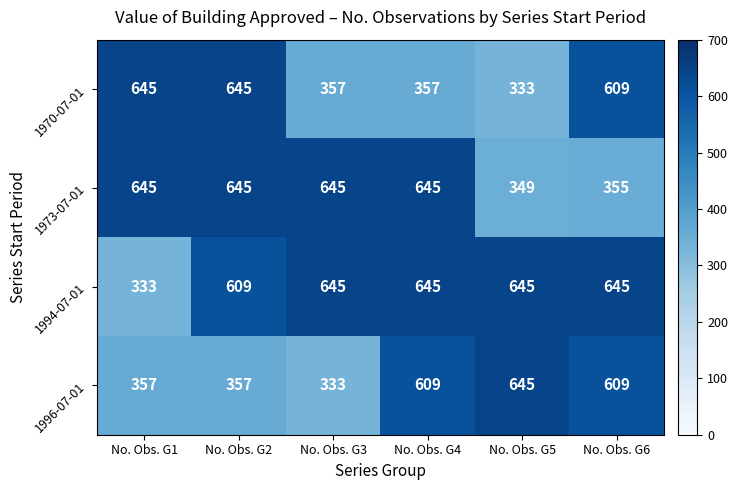

What is the approximate value of 1970-07-01 at No. Obs. G1, to the nearest 5?

645